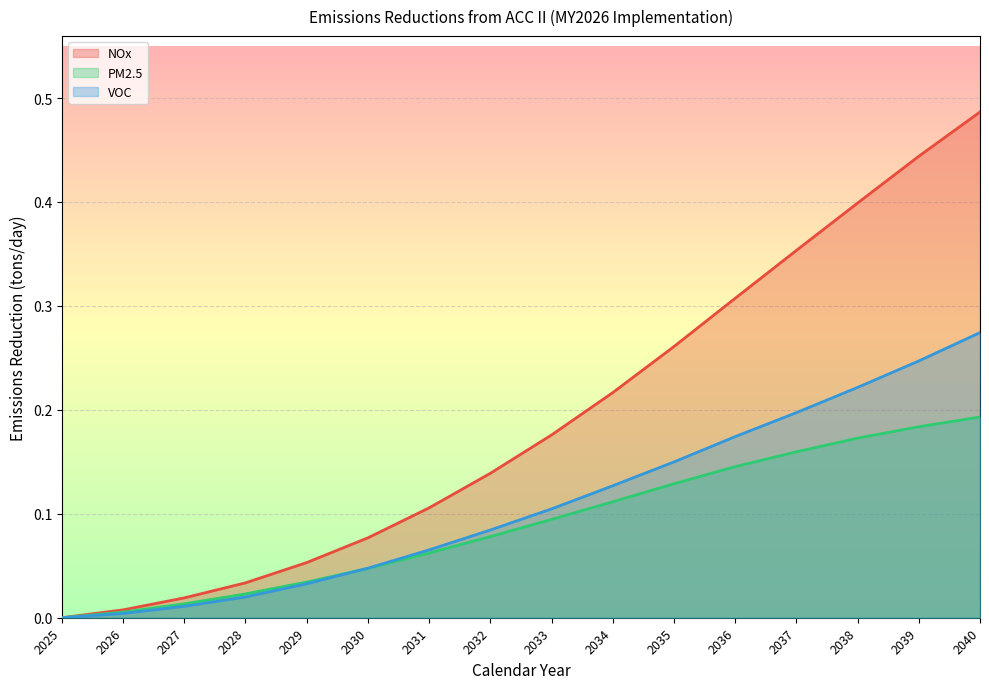

At which label does NOx reach its peak?

2040